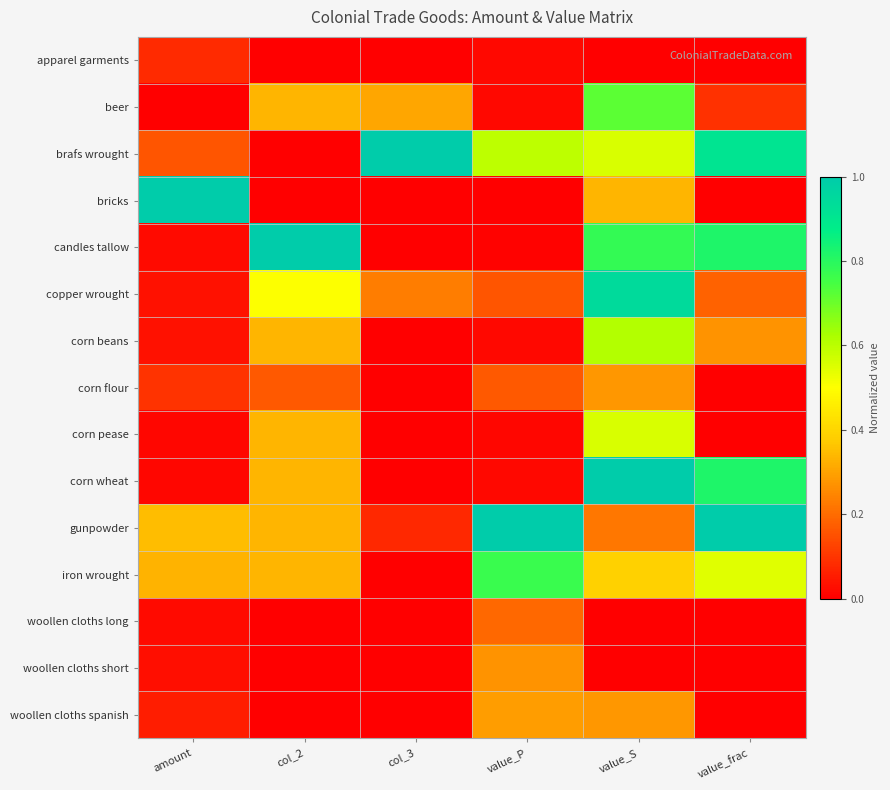

What is the greatest value displayed?

1.0